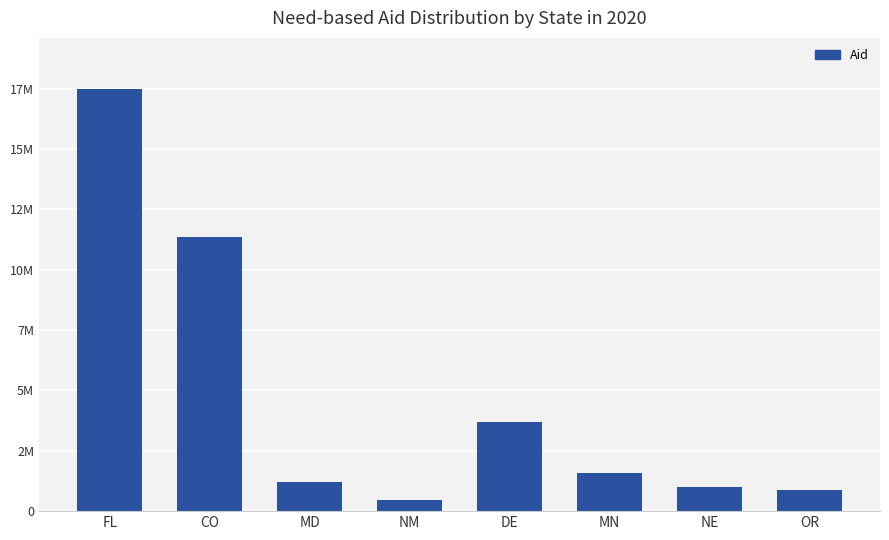

Reading left to right, extract all data points from this chart.

FL=17645000	CO=11458000	MD=1219000	NM=449000	DE=3730000	MN=1605000	NE=1000000	OR=869000